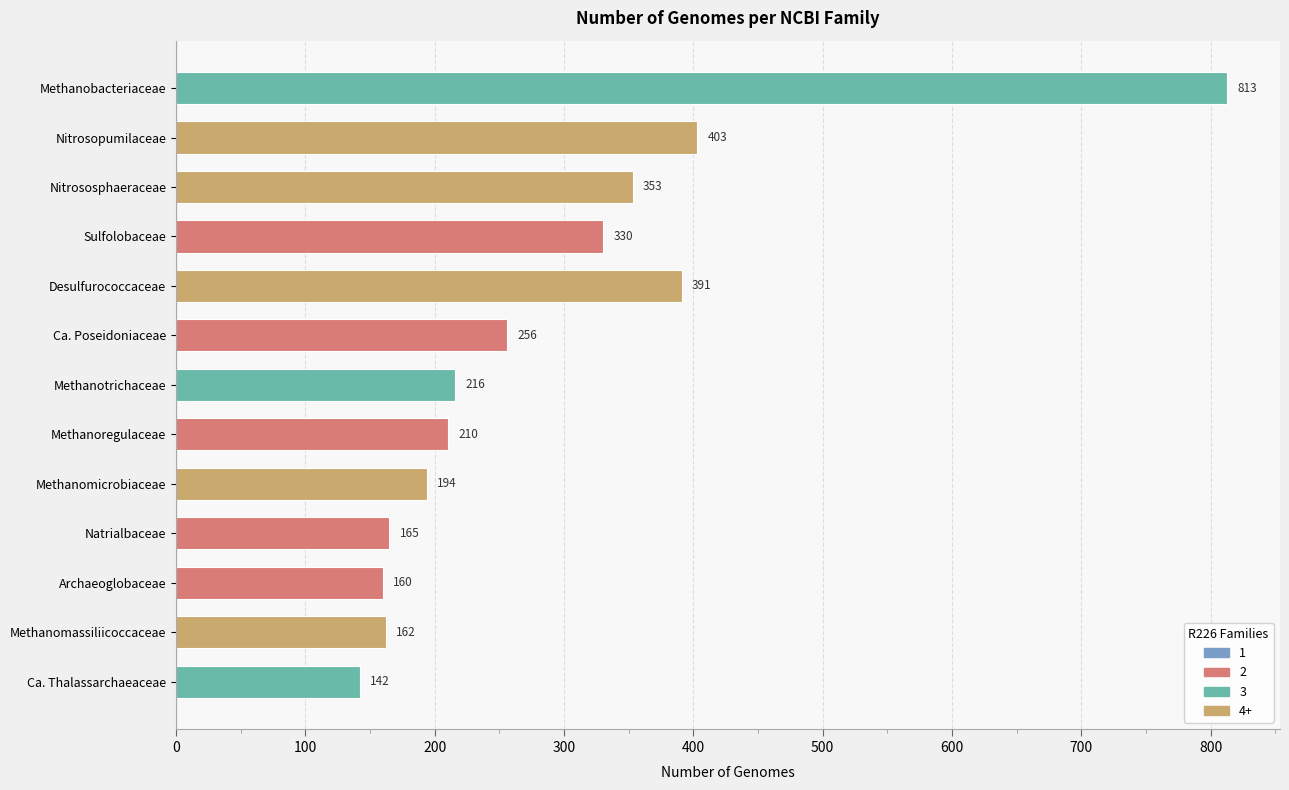

What is the change in value from Nitrosopumilaceae to Methanotrichaceae?

-187